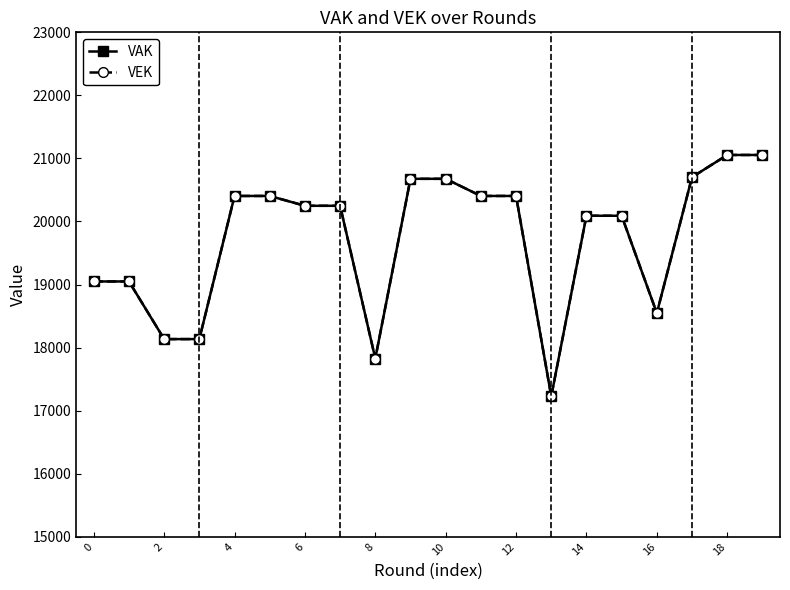

Is this an area chart (filled region under the line)?

No